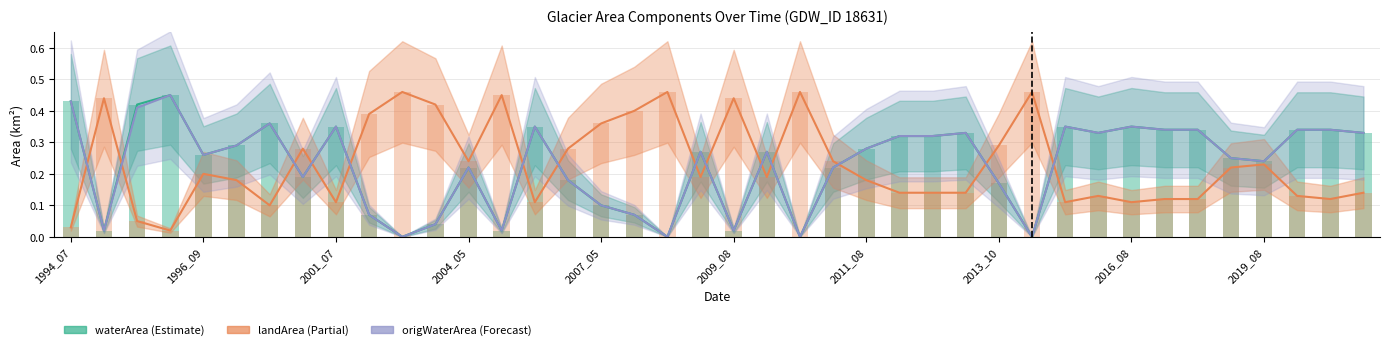

Does the chart contain stacked bars?

No